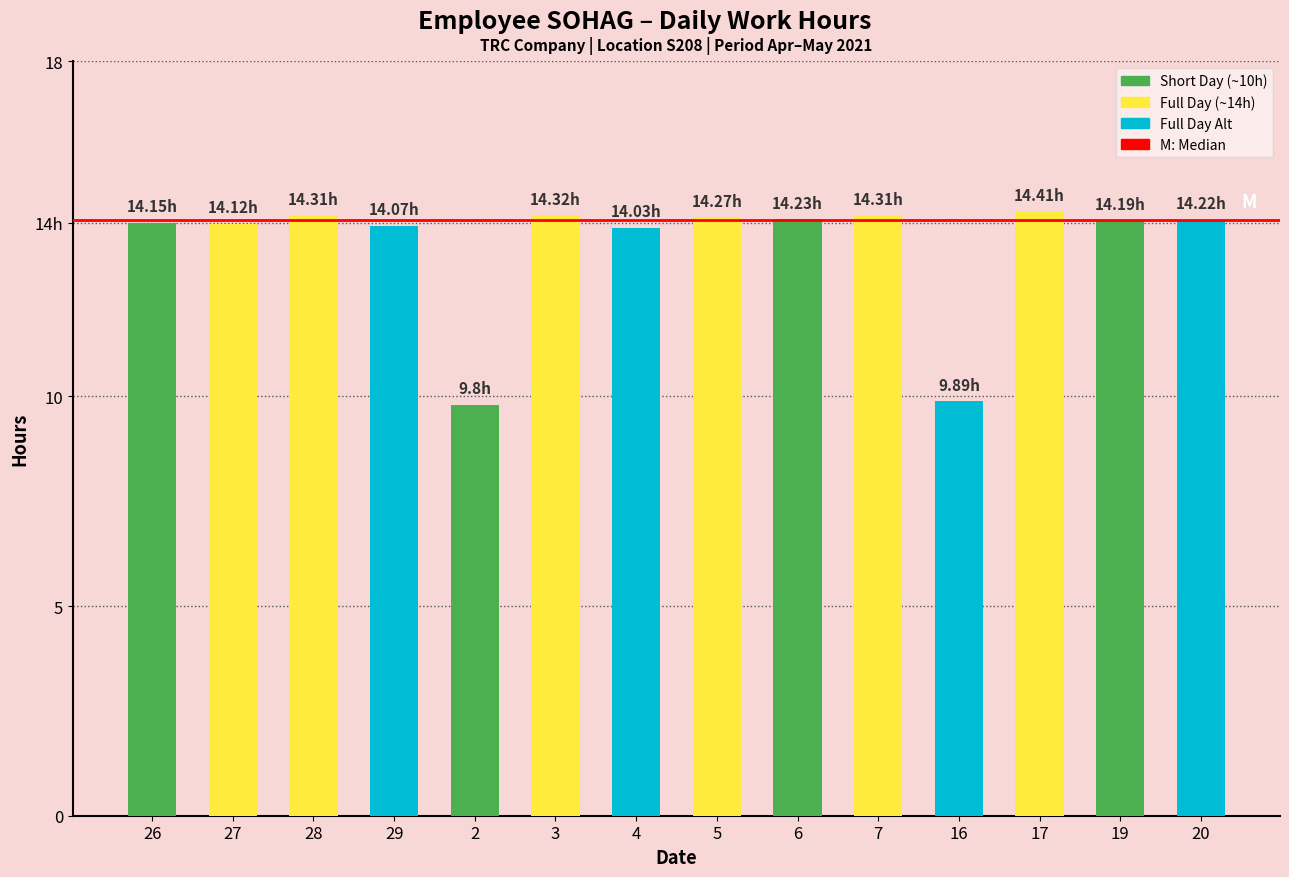

Are the bars horizontal?

No